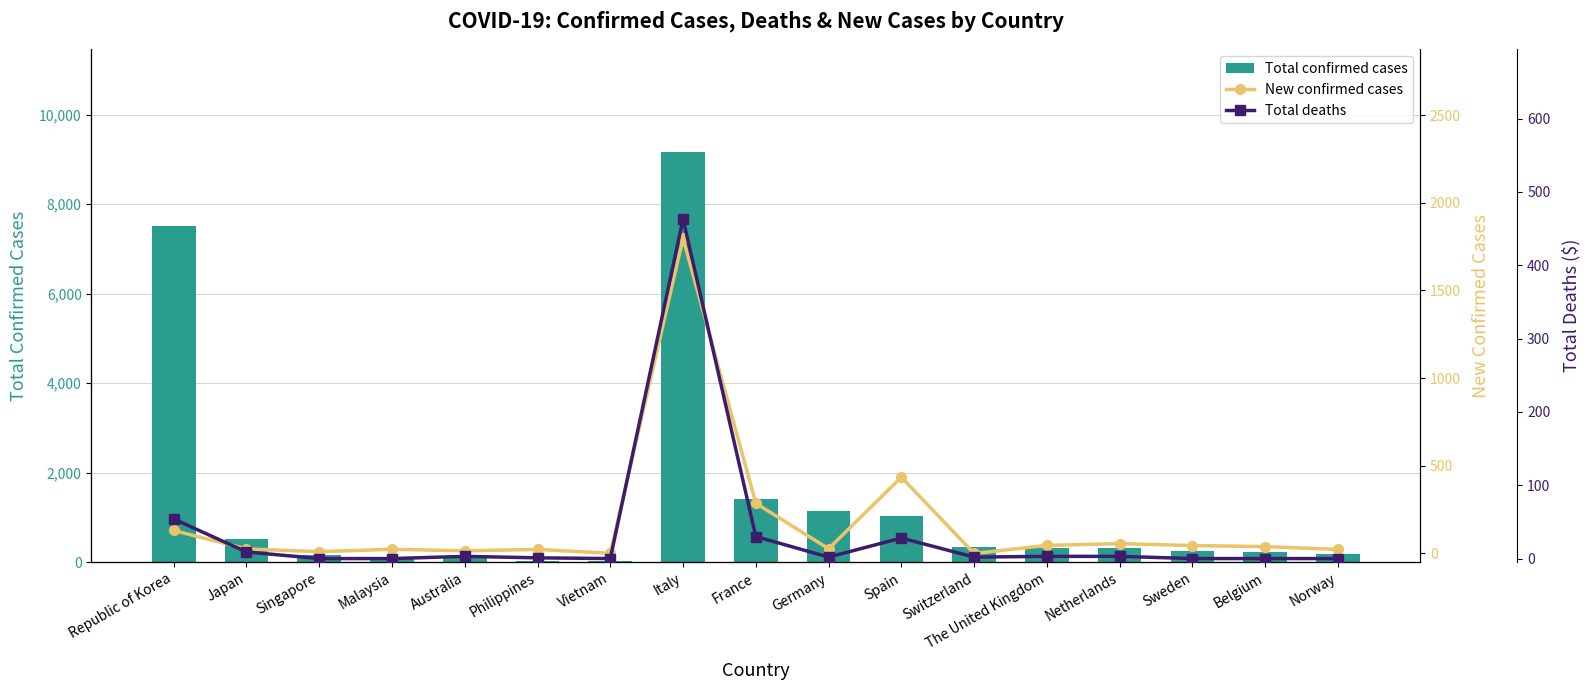

What is the difference between the Total deaths values at The United Kingdom and Philippines?

2